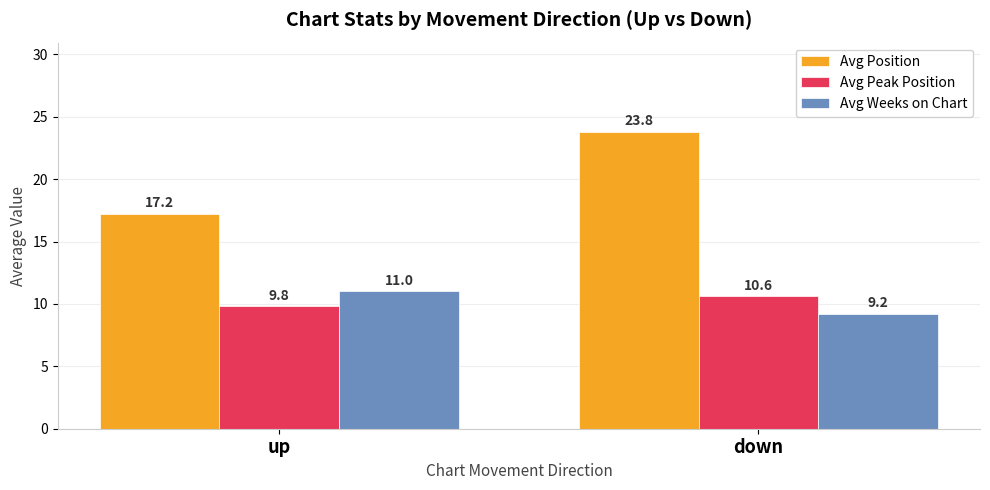

What are all the series names shown in the legend?

Avg Position, Avg Peak Position, Avg Weeks on Chart